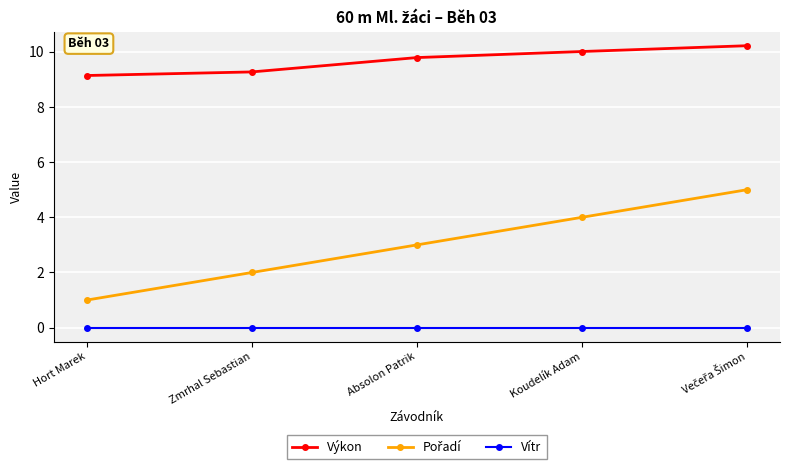

What is the label of the 3rd point from the right?

Absolon Patrik